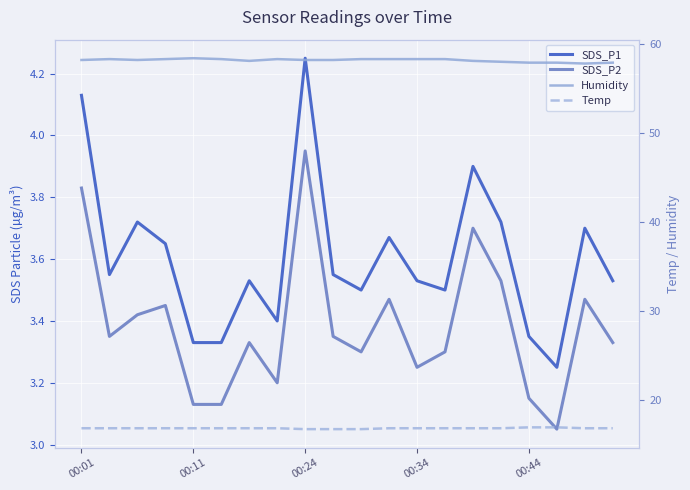

Which series has the largest range (max minus min)?

SDS_P1